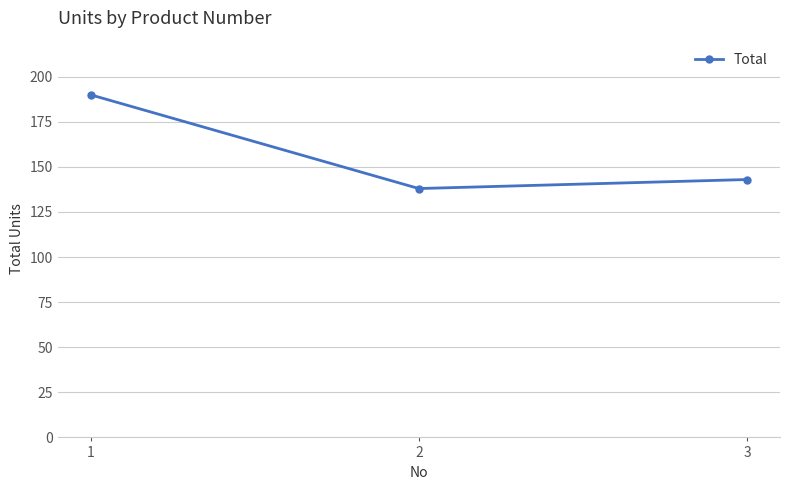

Count the number of categories in the chart.

3